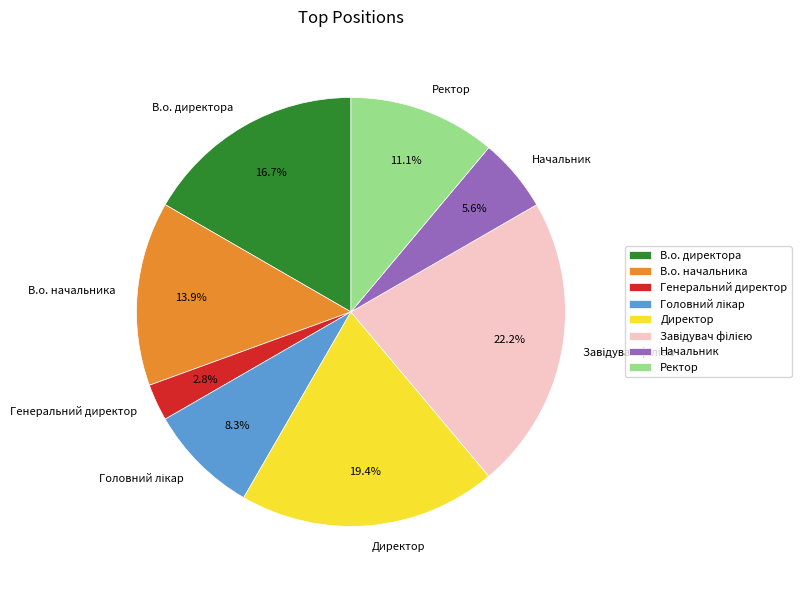

Which slice is the smallest?

Генеральний директор